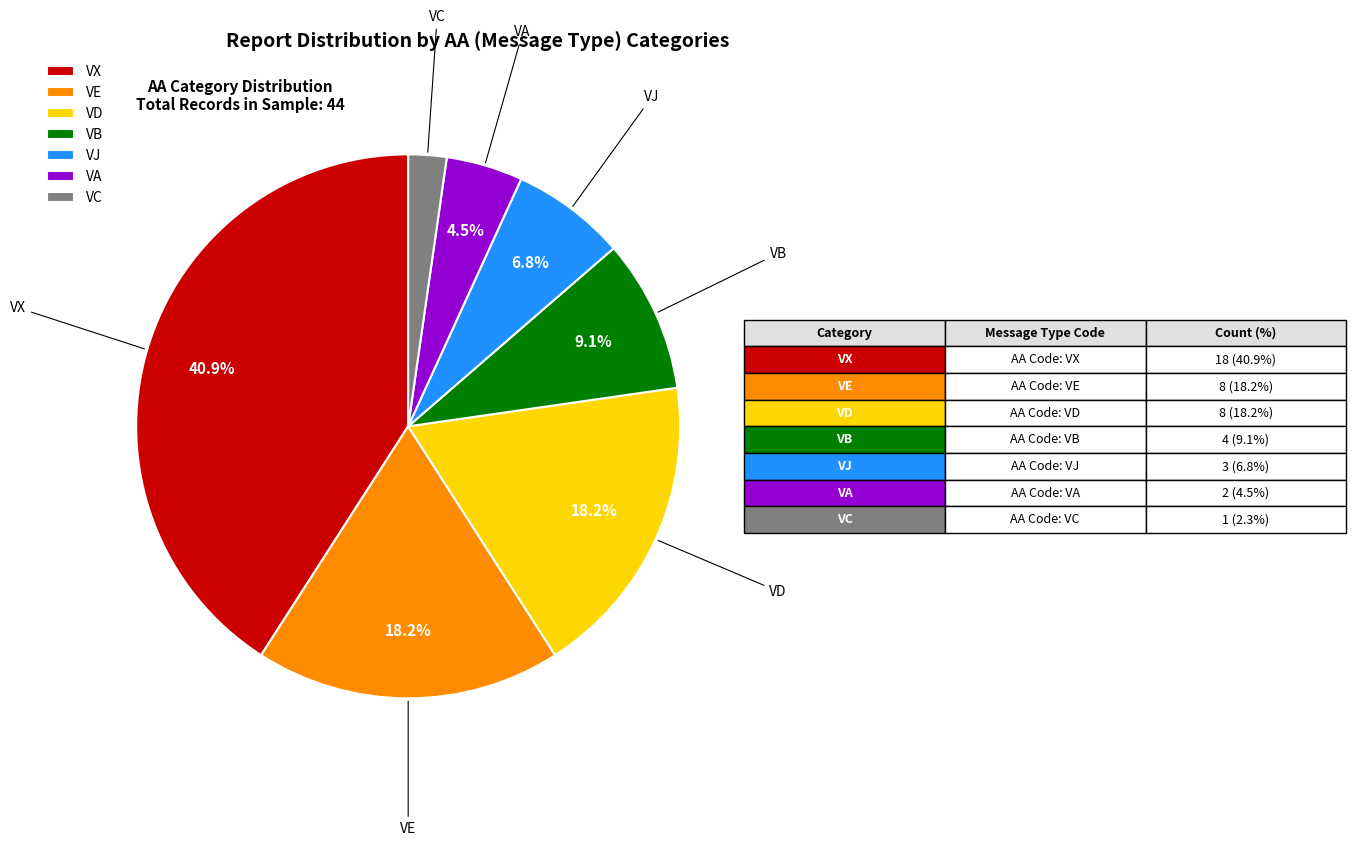

Which slice is the smallest?

VC